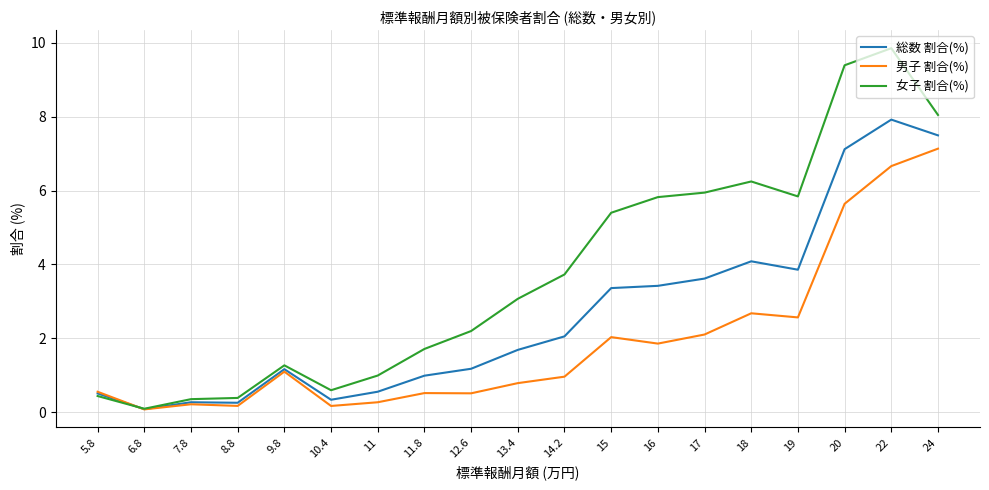

How many intersections are there between 総数 割合(%) and 男子 割合(%)?

1